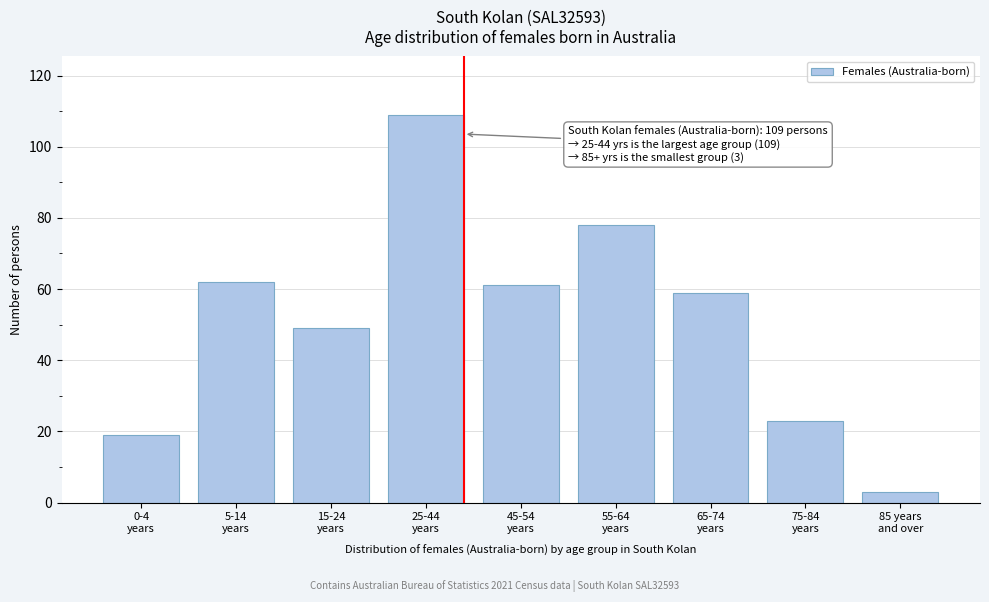

Reading right to left, list all the values displayed in this chart.

3	23	59	78	61	109	49	62	19